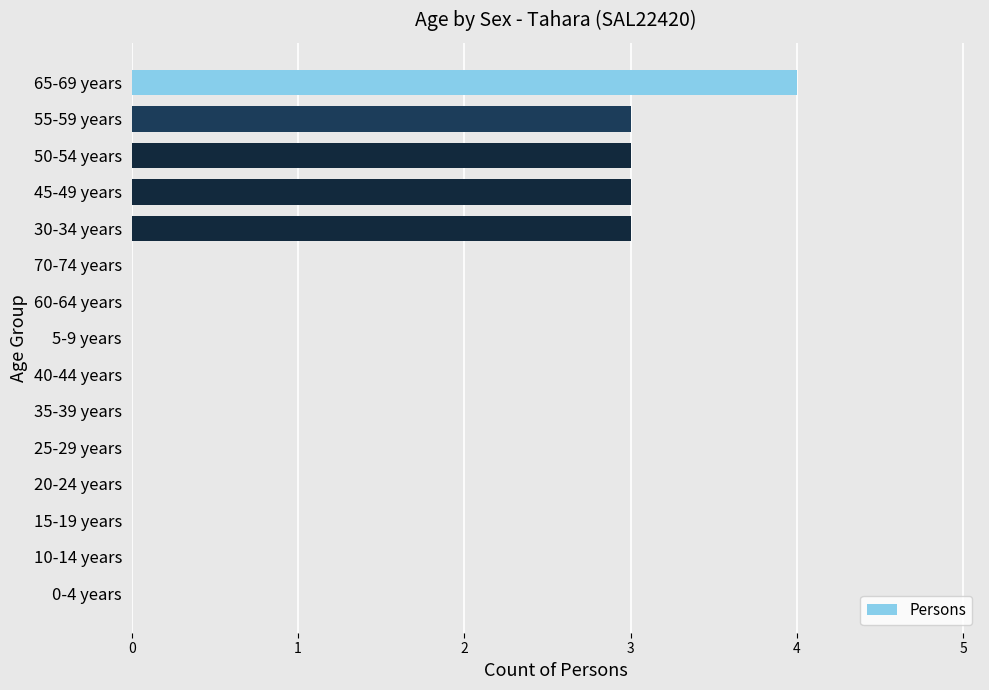

Between 55-59 years and 5-9 years, which is larger?

55-59 years